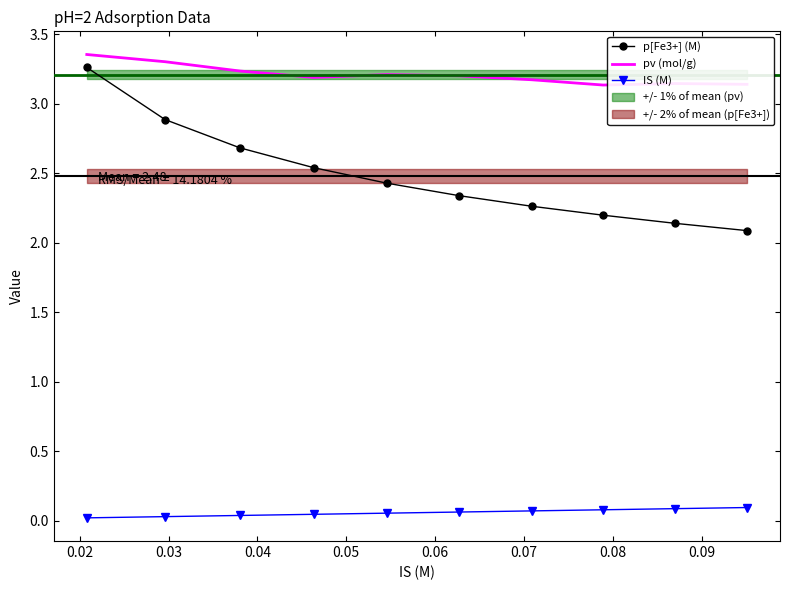

True or false: p[Fe3+] (M) and pv (mol/g) intersect in this chart.

False